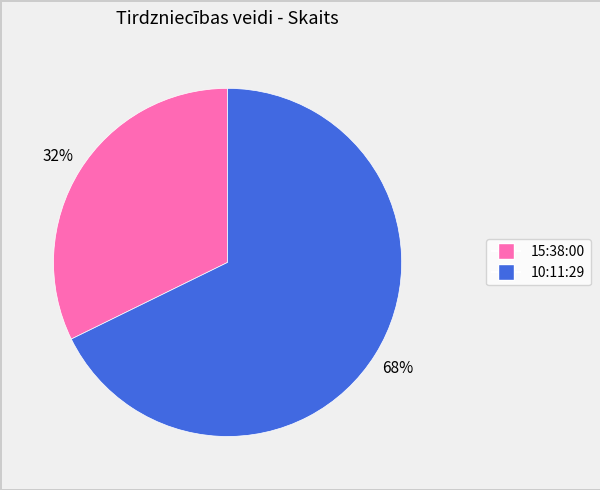

Which category accounts for the majority?

10:11:29